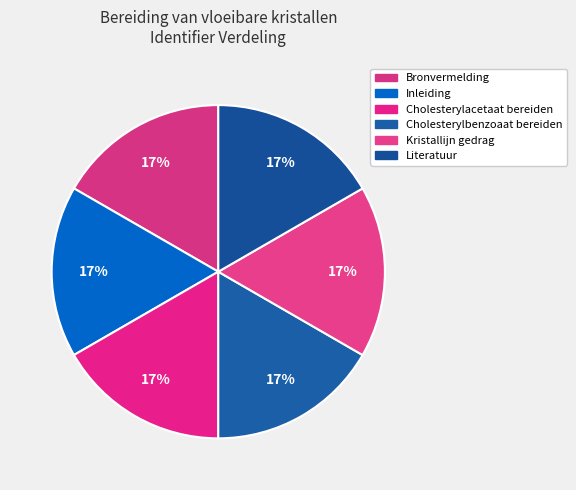

How many slices are in this pie chart?

6